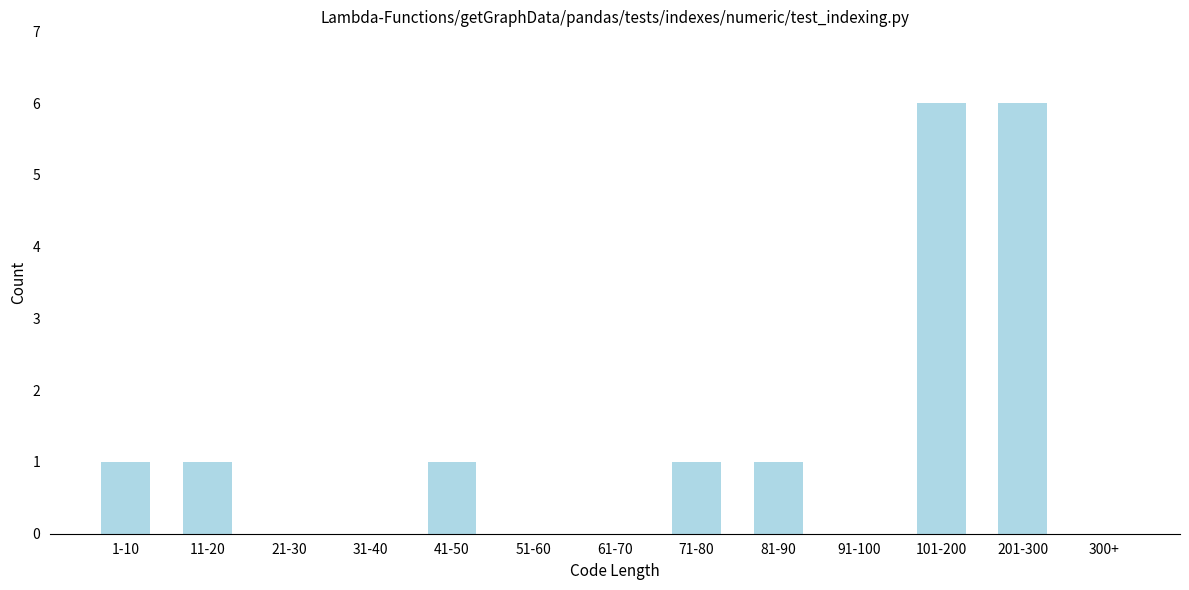

Reading left to right, extract all data points from this chart.

1-10=1	11-20=1	21-30=0	31-40=0	41-50=1	51-60=0	61-70=0	71-80=1	81-90=1	91-100=0	101-200=6	201-300=6	300+=0